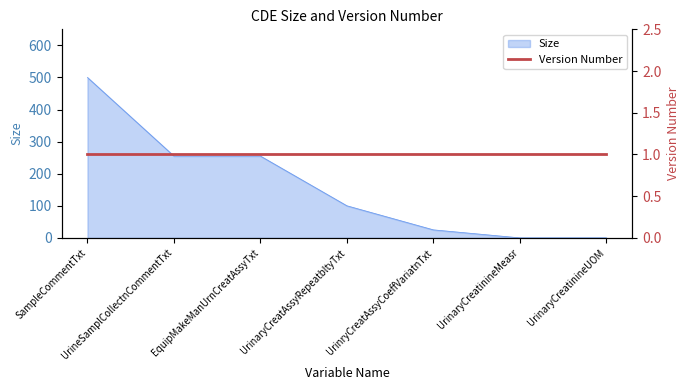

What is the value of the 2nd point from the left?

255